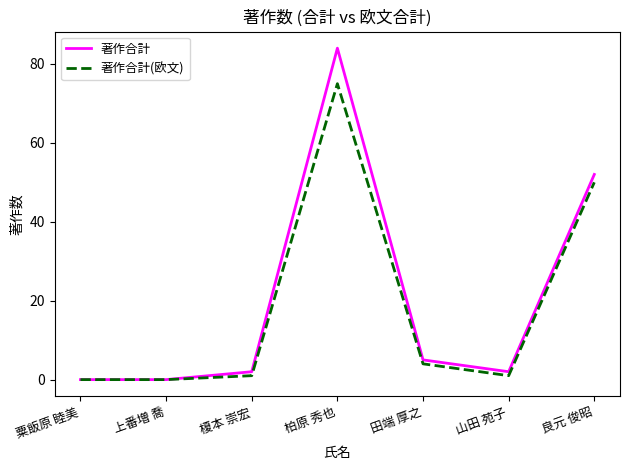

The value of 著作合計(欧文) at 田端 厚之 is 4. True or false?

True